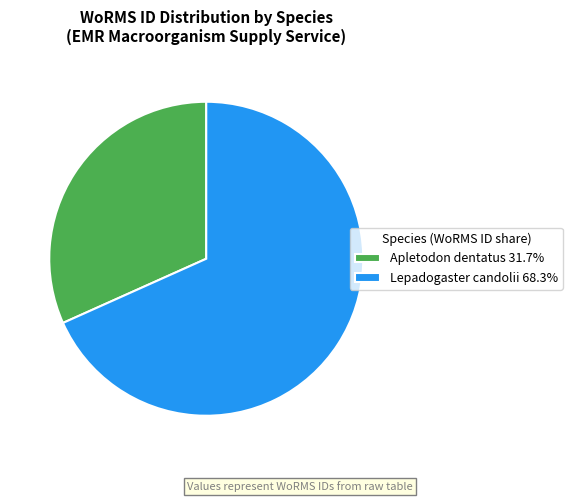

What is the ratio of the value at Apletodon dentatus to the value at Lepadogaster candolii?

0.5